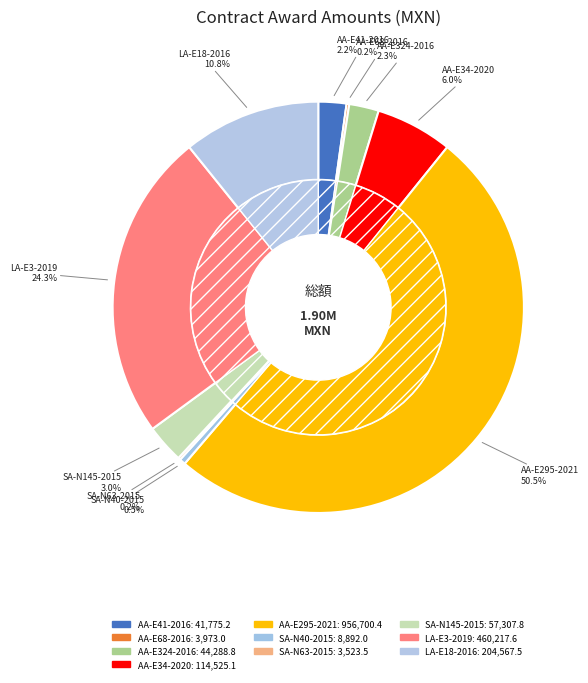

Rank the categories by value from lowest to highest.

SA-019GYR091-N63-2015, AA-019GYR091-E68-2016, SA-019GYR091-N40-2015, AA-019GYR091-E41-2016, AA-019GYR046-E324-2016, SA-019GYR091-N145-2015, AA-050GYR041-E34-2020, LA-907049991-E18-2016, LA-930010996-E3-2019, AA-050GYR022-E295-2021